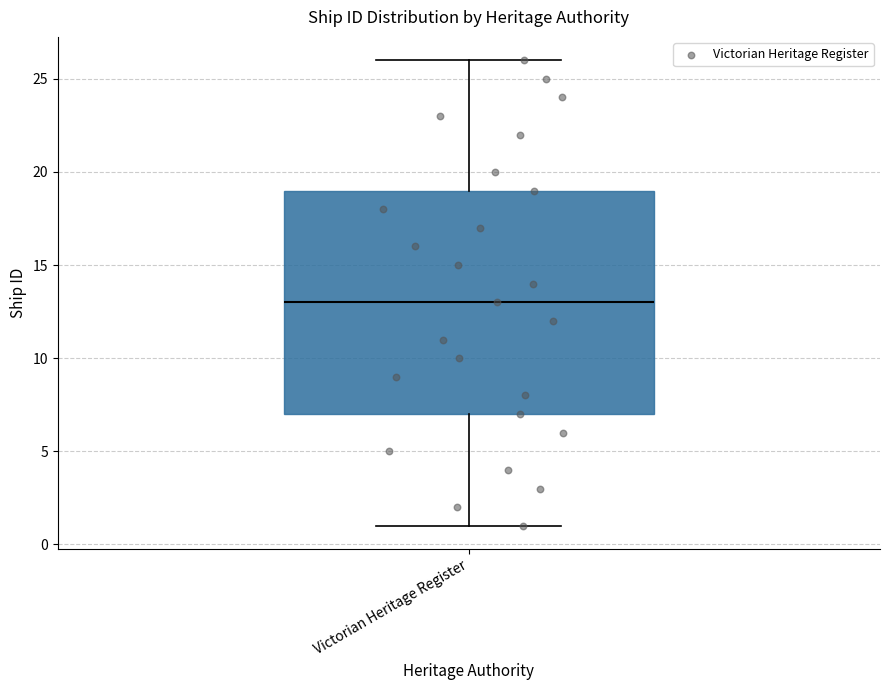

Read this box plot against the y-axis: the position of the median line, the range covered by the box, and the ends of both whiskers. The values are not printed on the chart, so give them approximately, as read against the axis.

median 13, box 7 to 19, whiskers 1 to 26